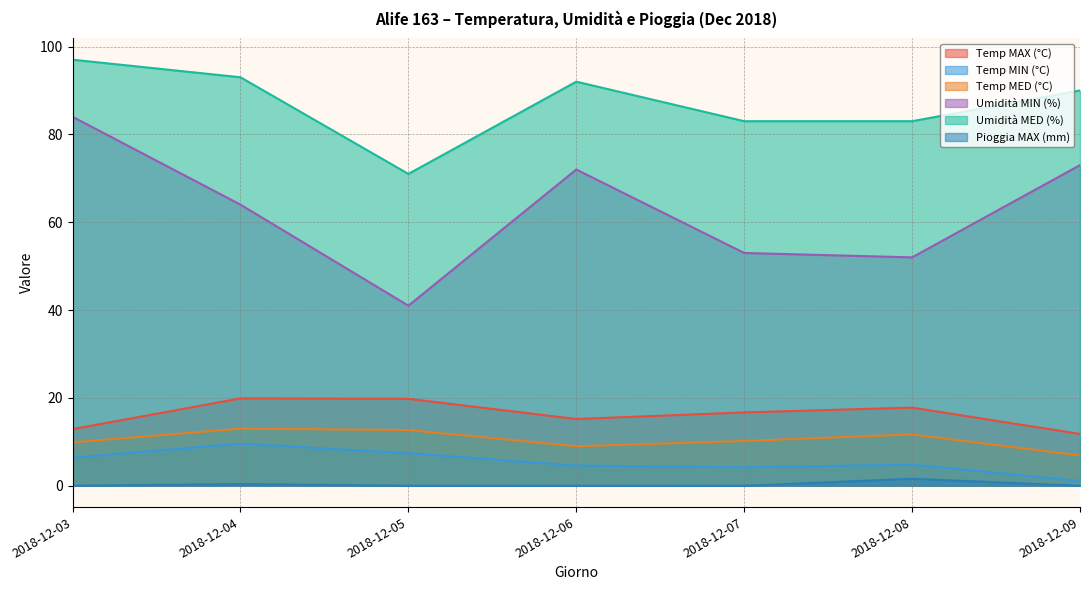

How many values in the Umidità MED (%) series are below 90?

3